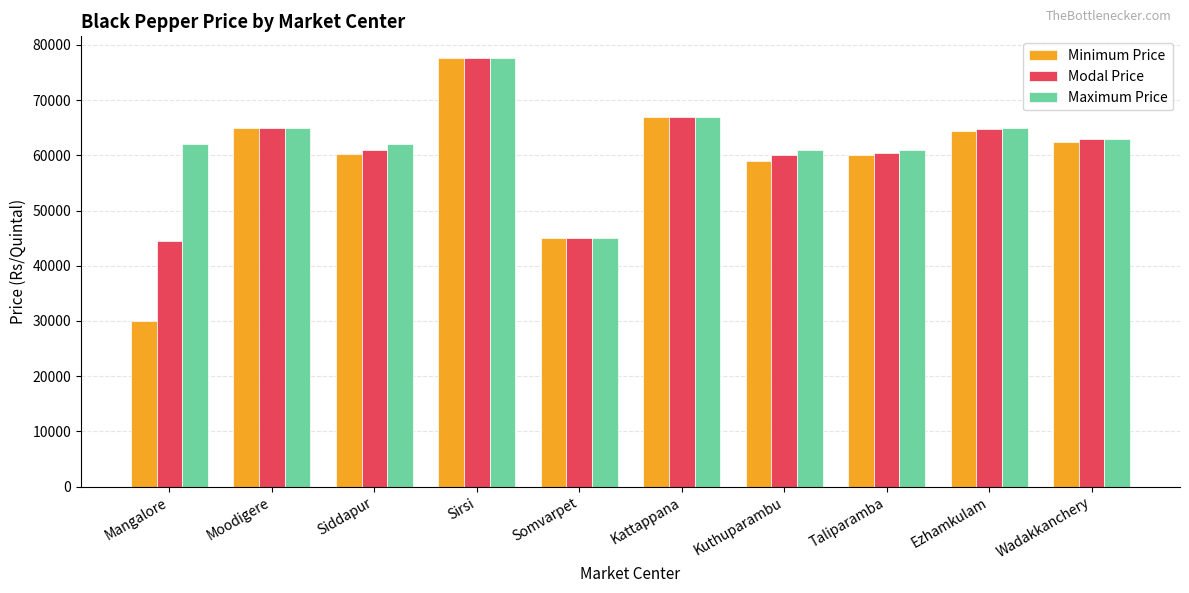

How many bars are there in total?

30